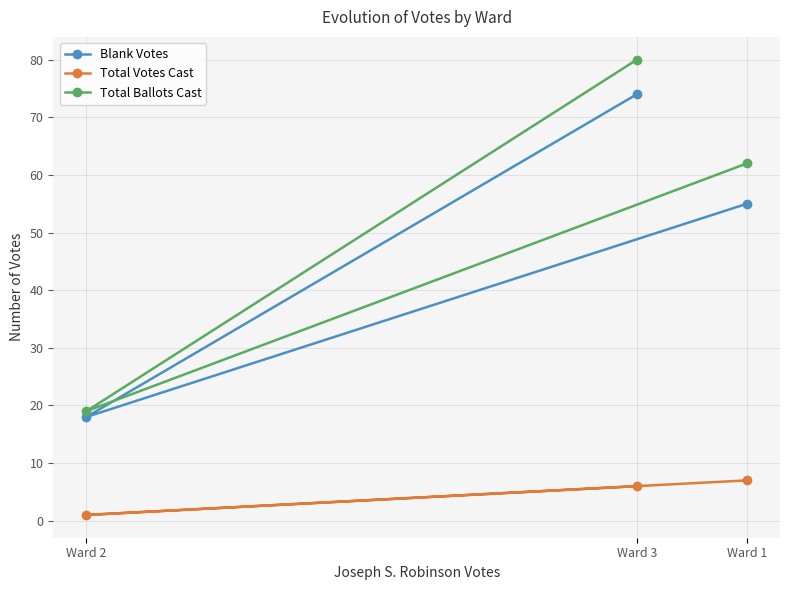

Does the chart display data point markers on the line(s)?

Yes